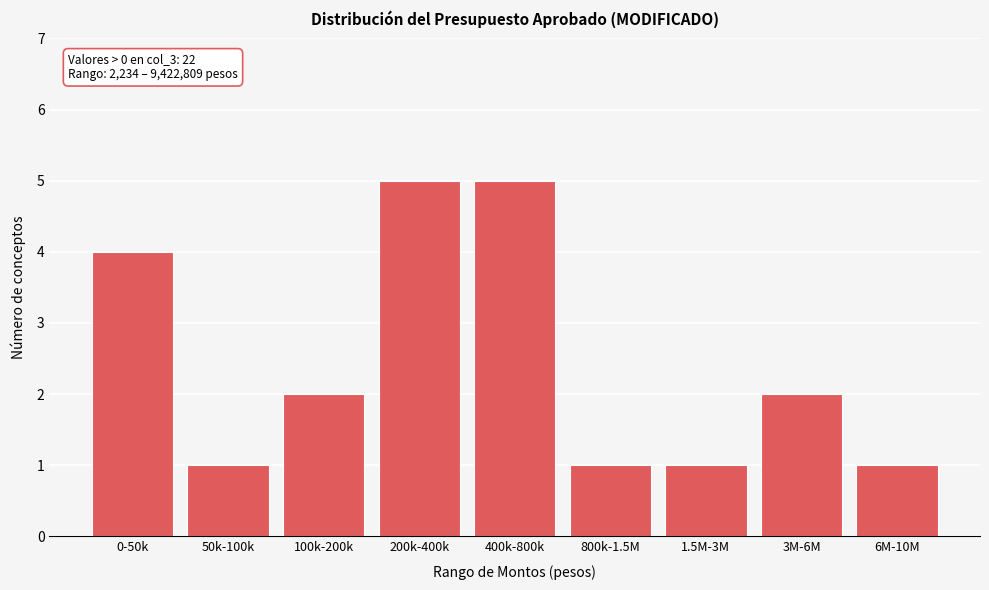

Reading right to left, transcribe all the data shown in this chart.

6M-10M=1	3M-6M=2	1.5M-3M=1	800k-1.5M=1	400k-800k=5	200k-400k=5	100k-200k=2	50k-100k=1	0-50k=4